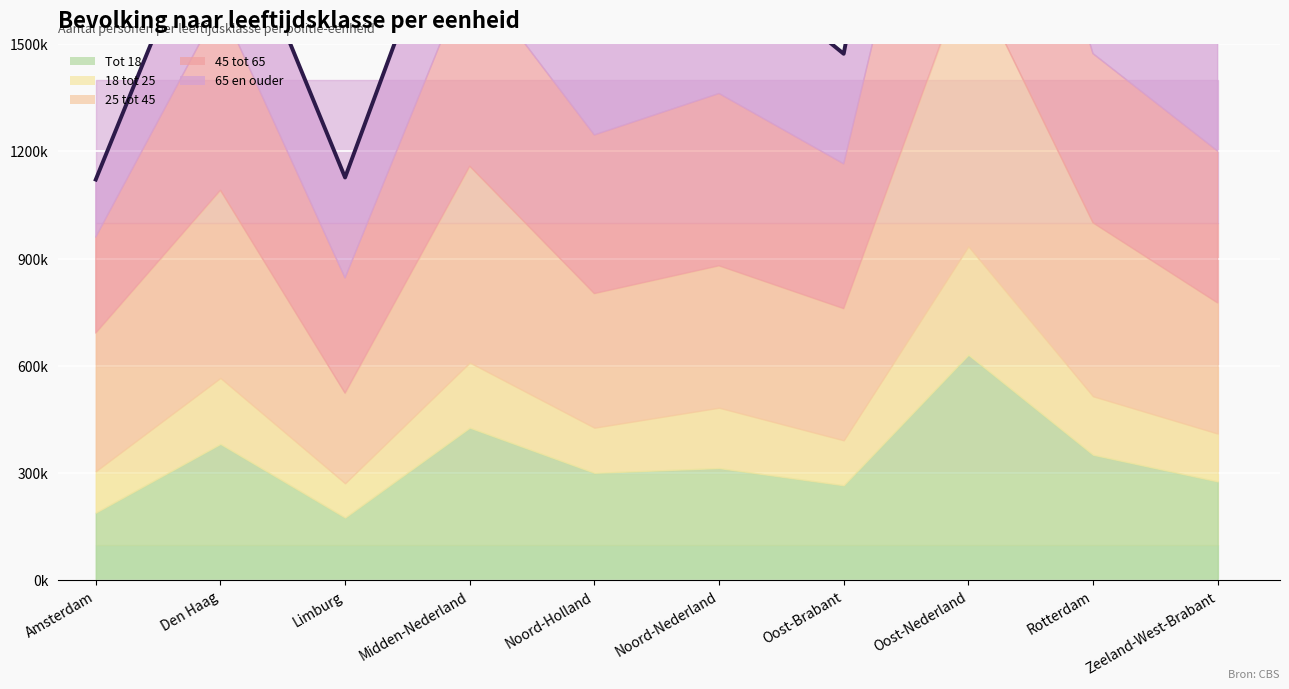

Where does the data first go above 1757260?

Den Haag